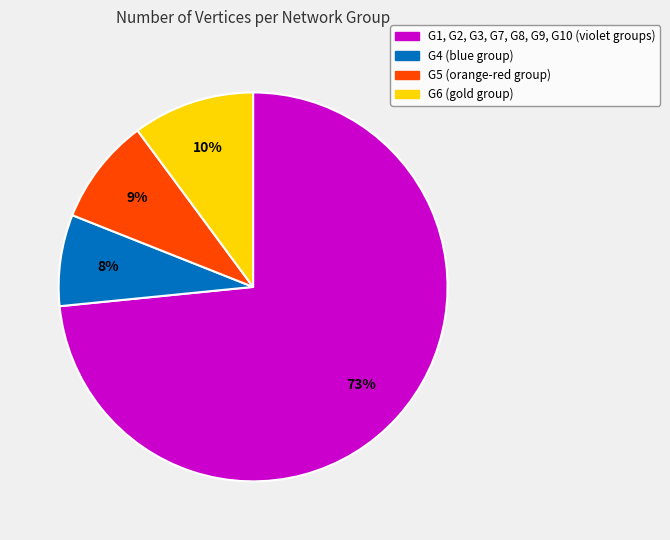

Is there a majority slice in this chart?

Yes